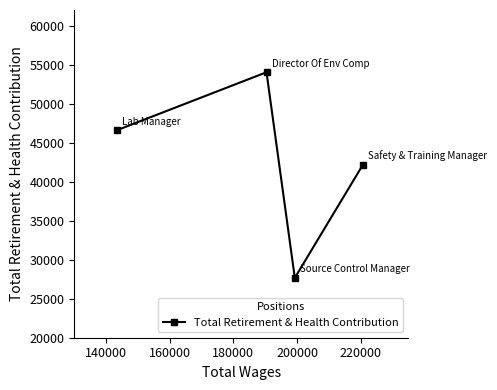

How many points are higher than both their immediate neighbors (excluding endpoints)?

1